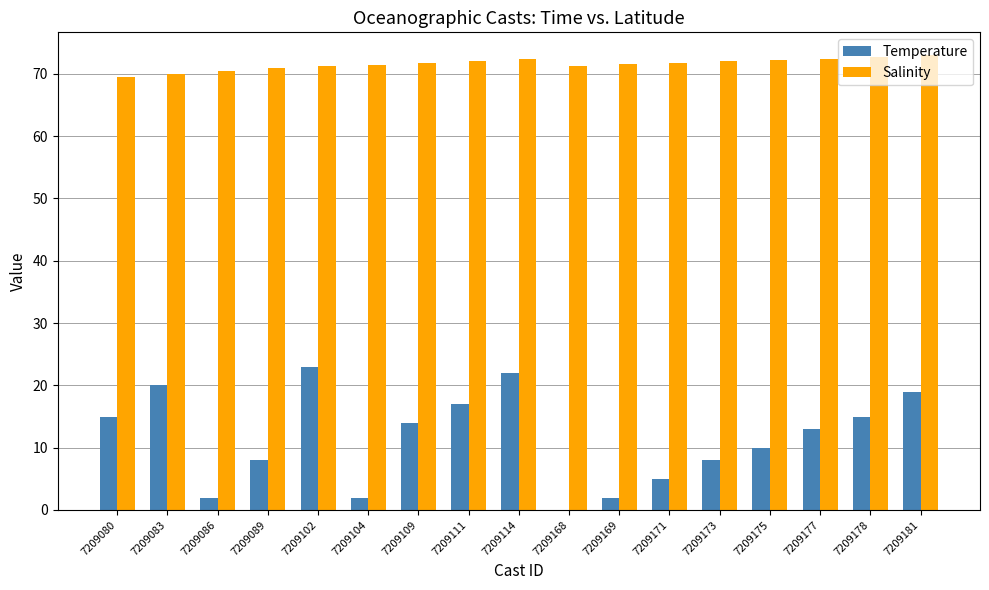

What is the greatest value displayed?

73.0